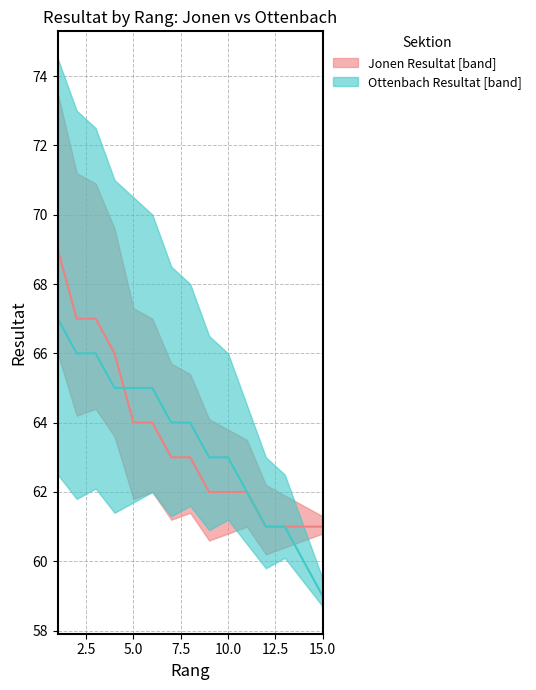

What is the smallest value displayed?

59